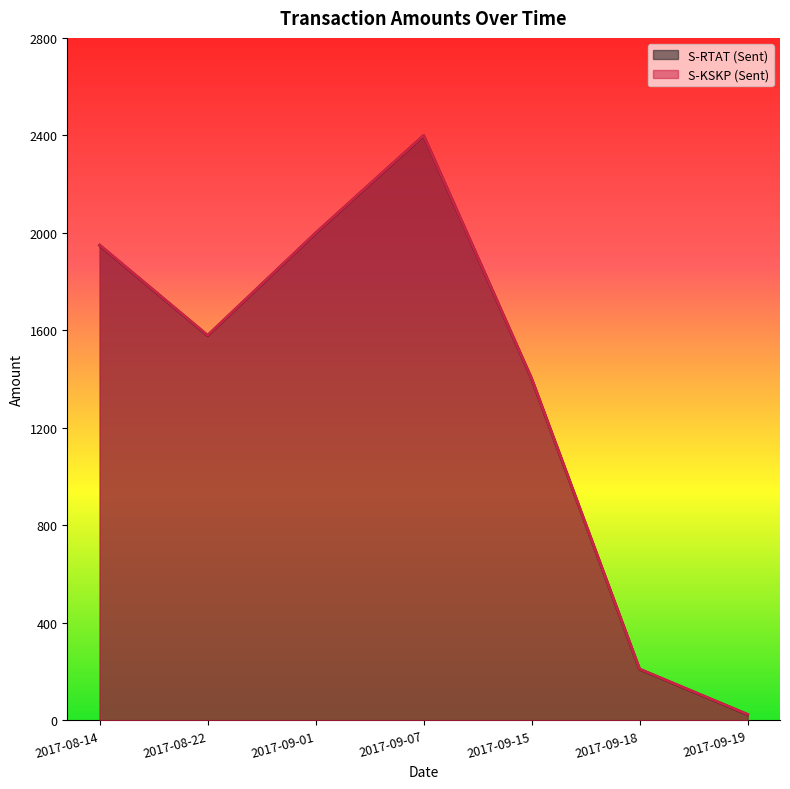

At which category does S-RTAT (Sent) reach its first local peak?

2017-09-07